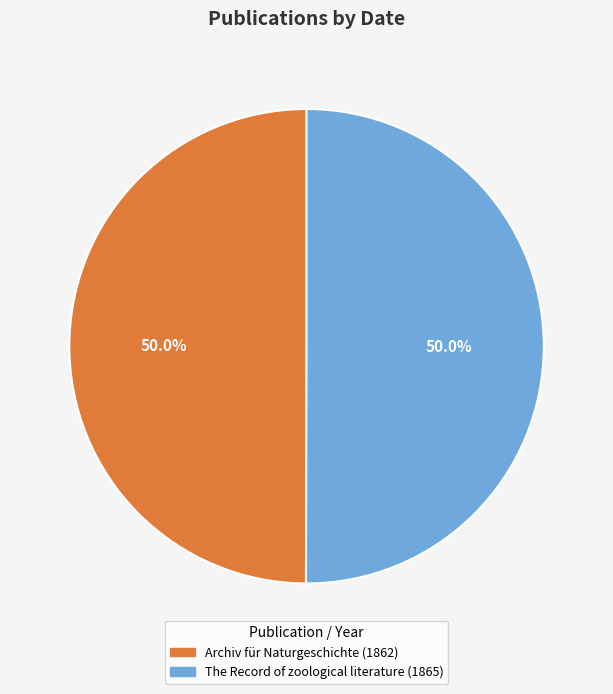

Is the sum of Archiv für Naturgeschichte (1862) and The Record of zoological literature (1865) greater than half?

Yes